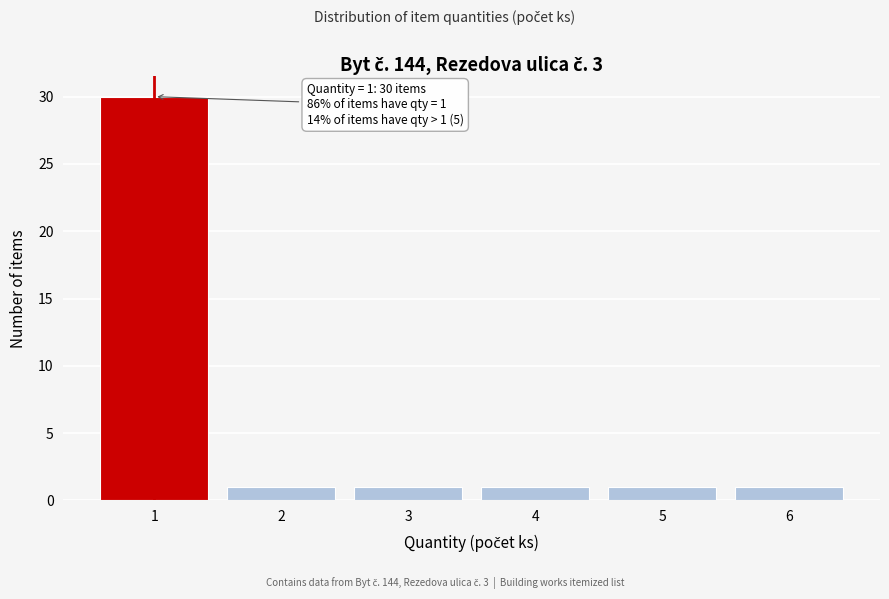

Reading left to right, what are all the values shown in this chart?

1=30	2=1	3=1	4=1	5=1	6=1